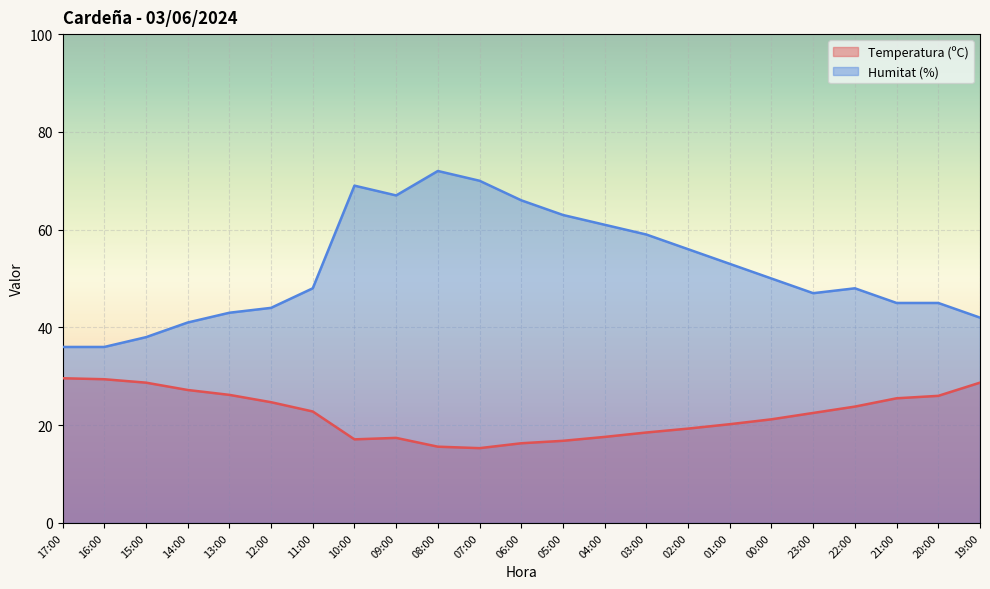

True or false: Humitat (%) and Temperatura (ºC) intersect in this chart.

False